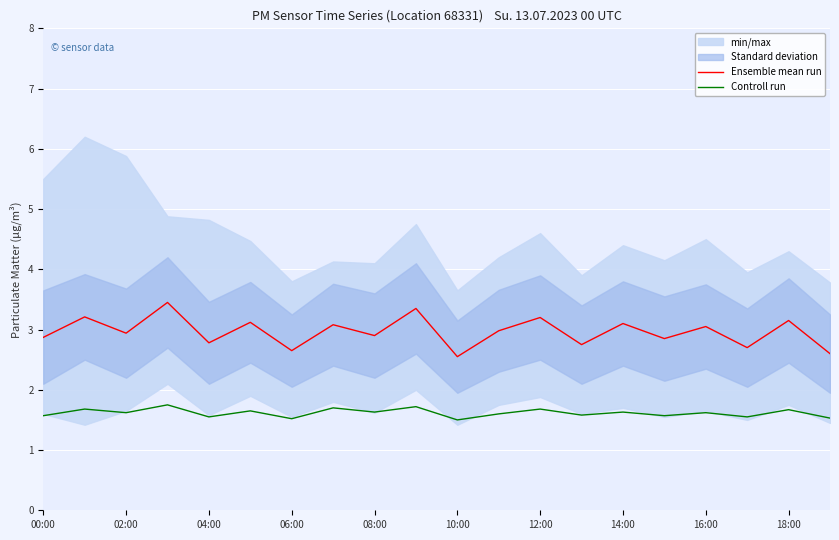

Is it true that Ensemble mean run equals 4.2 at 06:00?

False